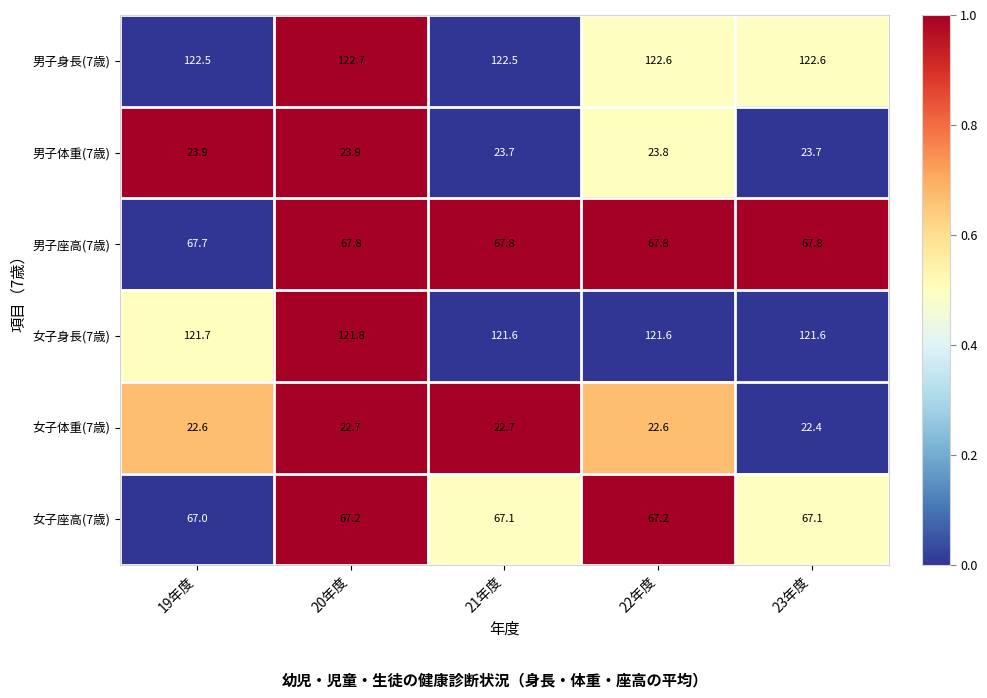

Reading right to left, extract all data points from this chart.

男子身長(7歳): 122.6	122.6	122.5	122.7	122.5
男子体重(7歳): 23.7	23.8	23.7	23.9	23.9
男子座高(7歳): 67.8	67.8	67.8	67.8	67.7
女子身長(7歳): 121.6	121.6	121.6	121.8	121.7
女子体重(7歳): 22.4	22.6	22.7	22.7	22.6
女子座高(7歳): 67.1	67.2	67.1	67.2	67.0